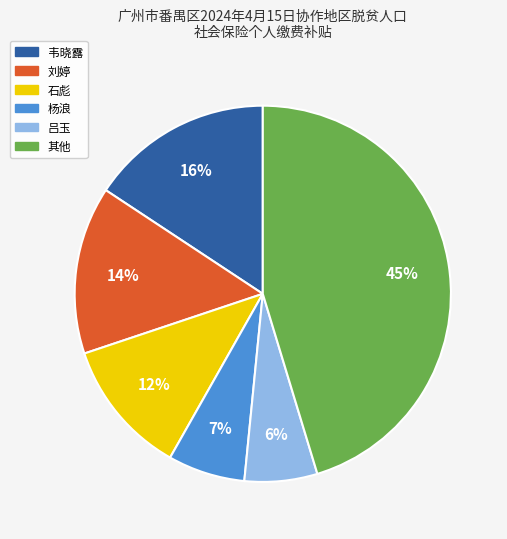

What percentage is the 石彪 slice, to the nearest percent?

12%